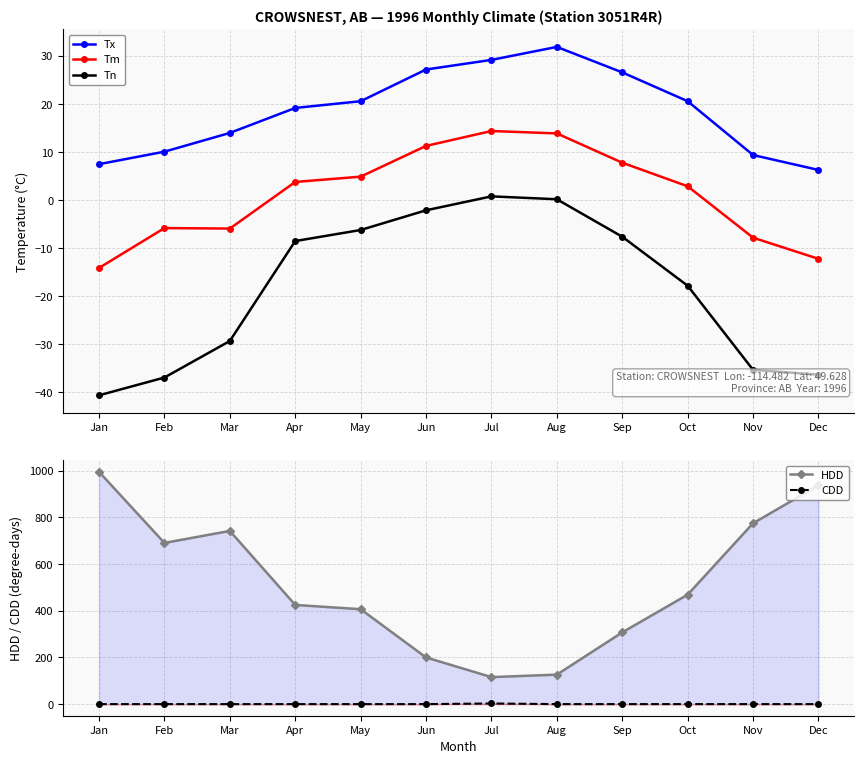

At which label is HDD closest to 555?

Oct